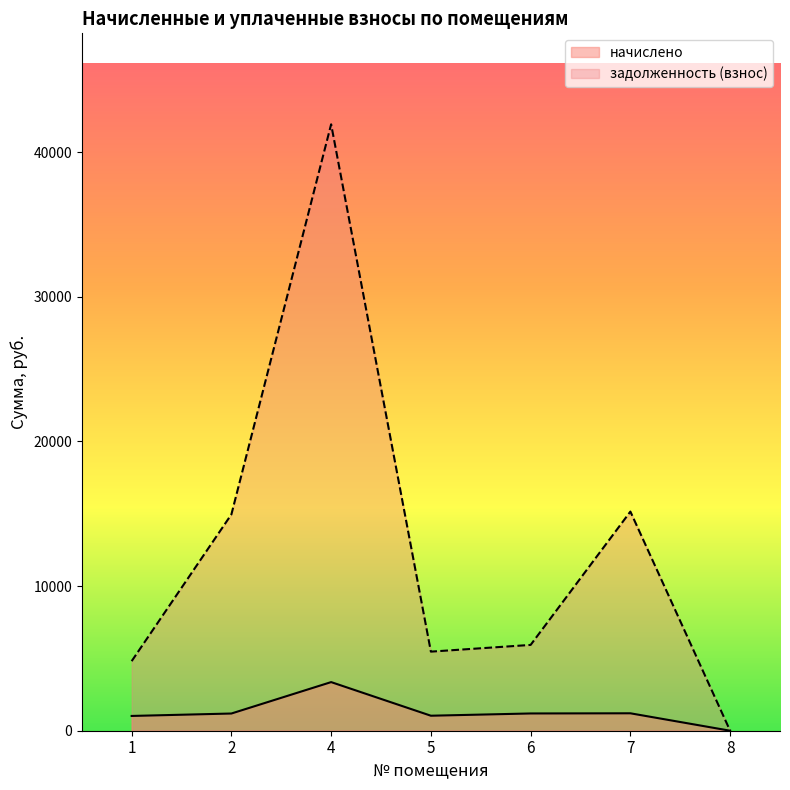

Which series has the largest total across all categories?

задолженность (взнос)